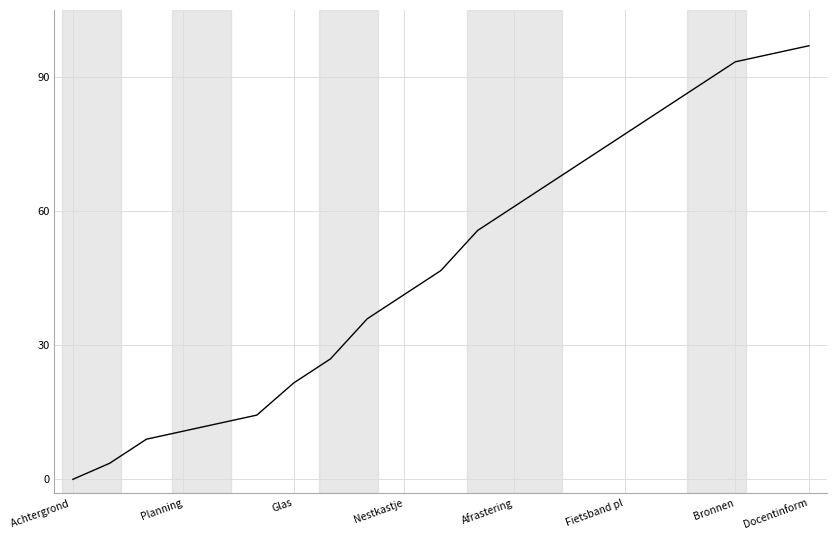

Does the chart display data point markers on the line(s)?

No